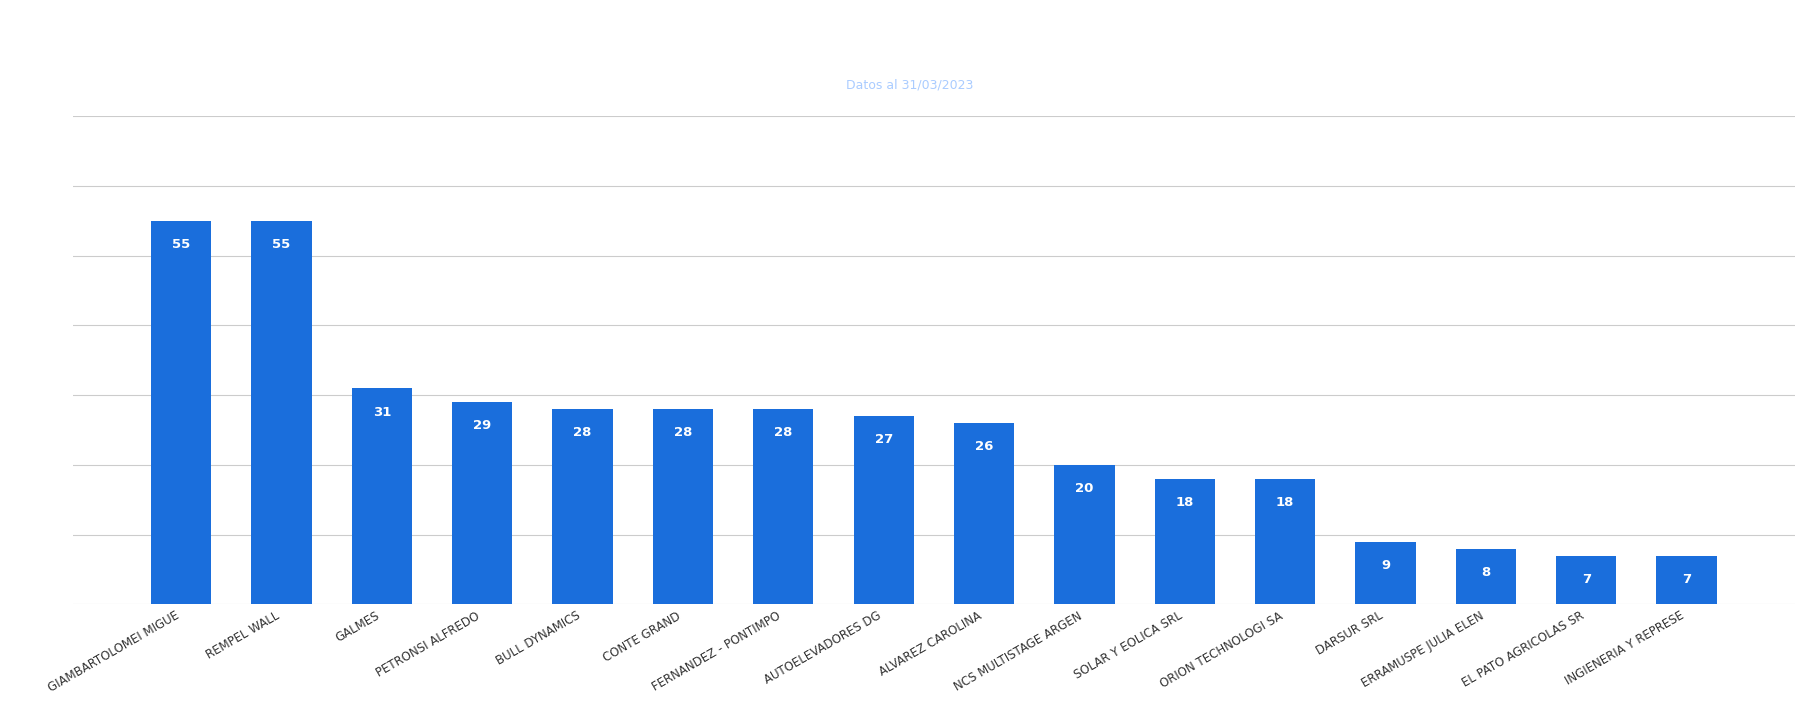

What is the ratio of the value at ORION TECHNOLOGI SA to the value at DARSUR SRL?

2.0